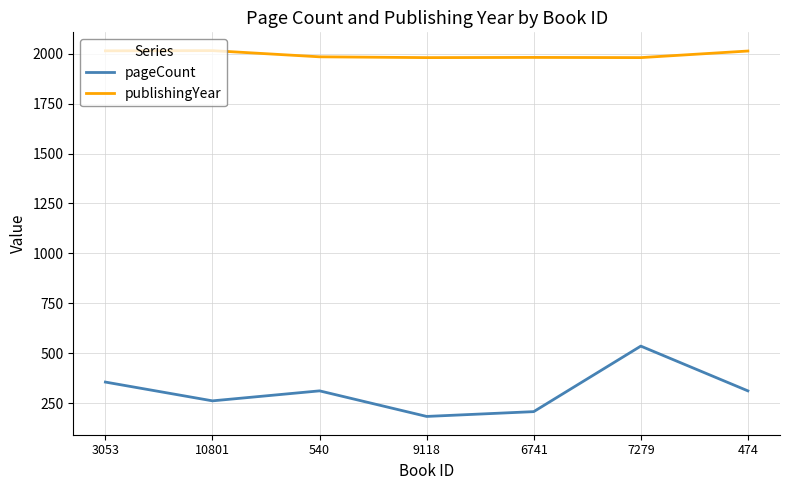

What is the smallest value displayed?

184